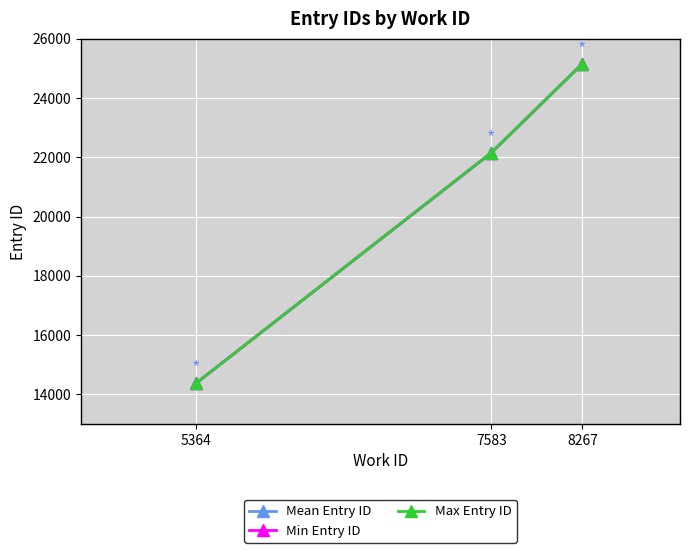

What is the spread (max minus min) of values at 7583?

7